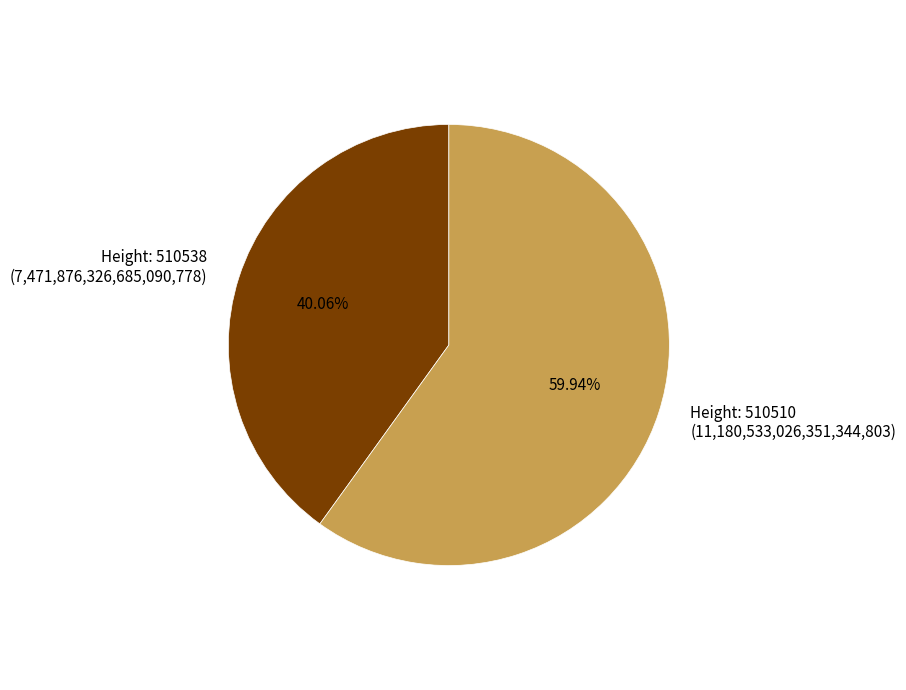

Rank the categories by value from highest to lowest.

Height: 510510 (11,180,533,026,351,344,803), Height: 510538 (7,471,876,326,685,090,778)